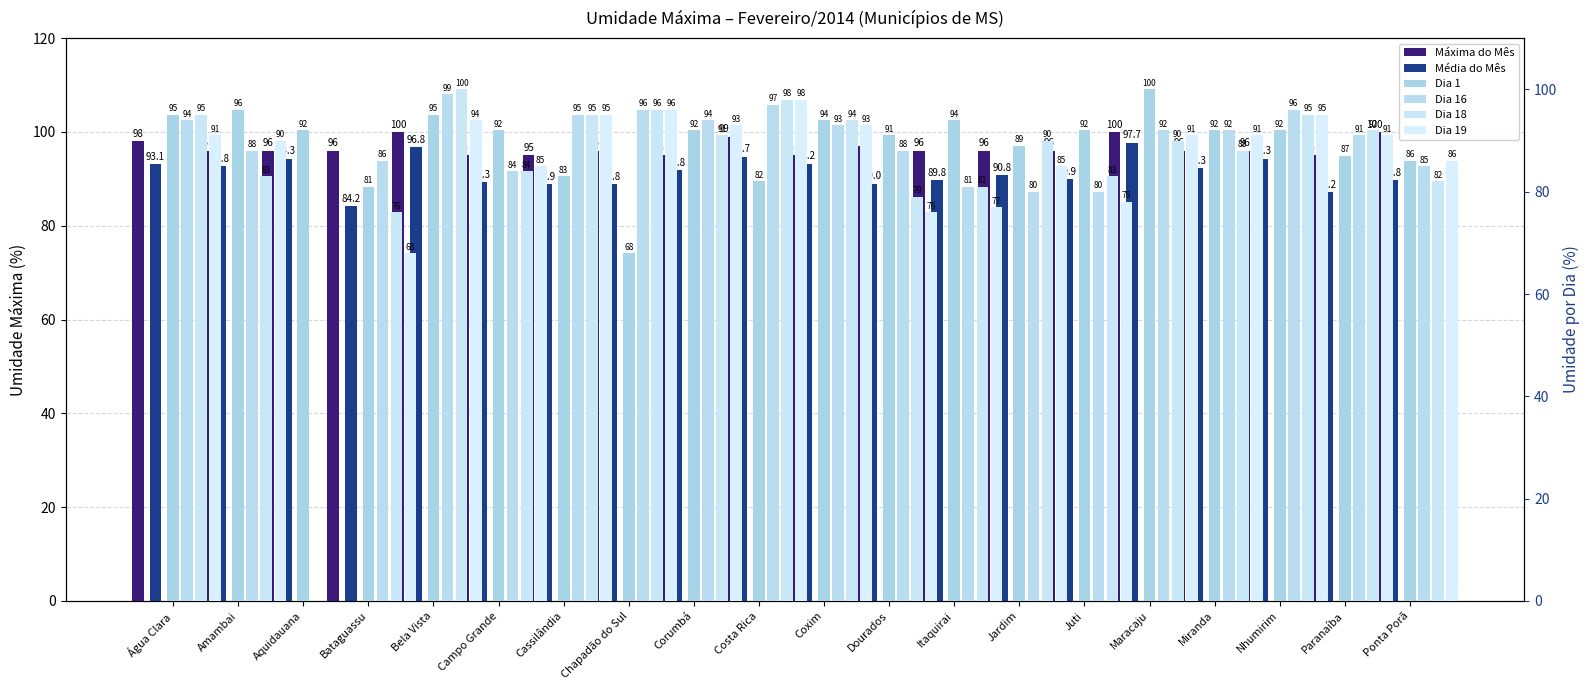

What position from the left is Jardim?

14